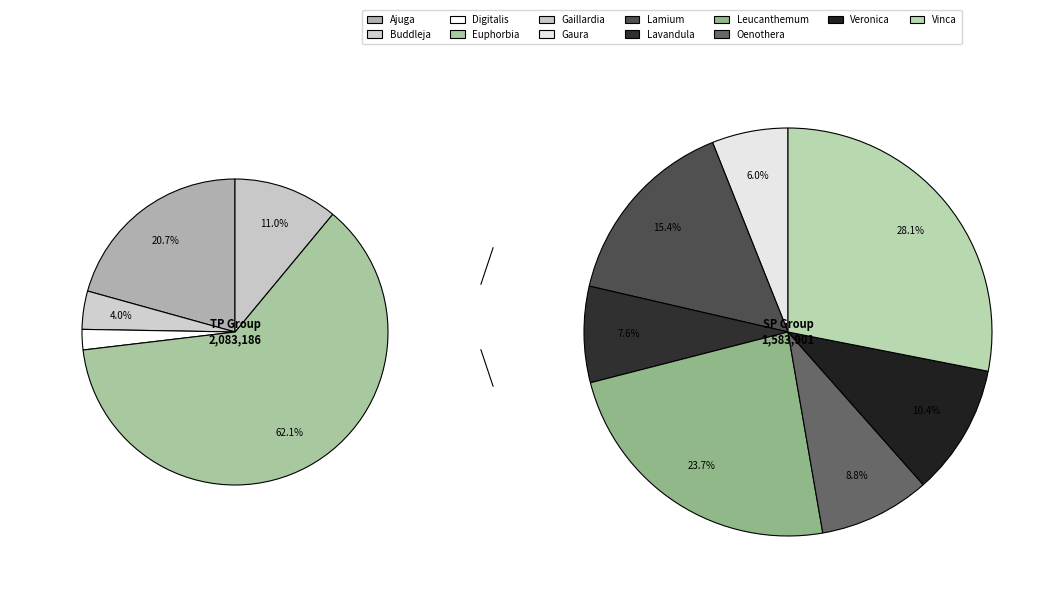

What is the largest slice in the pie chart?

Euphorbia